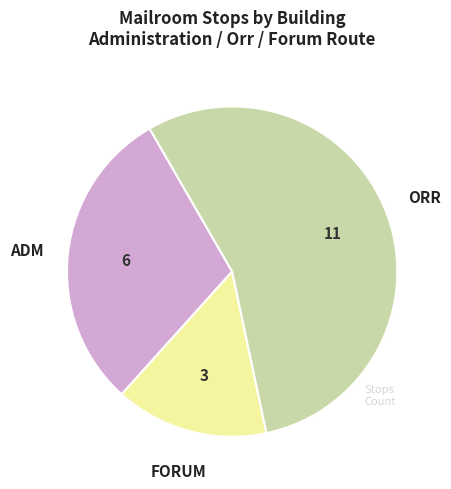

Is there a majority slice in this chart?

Yes